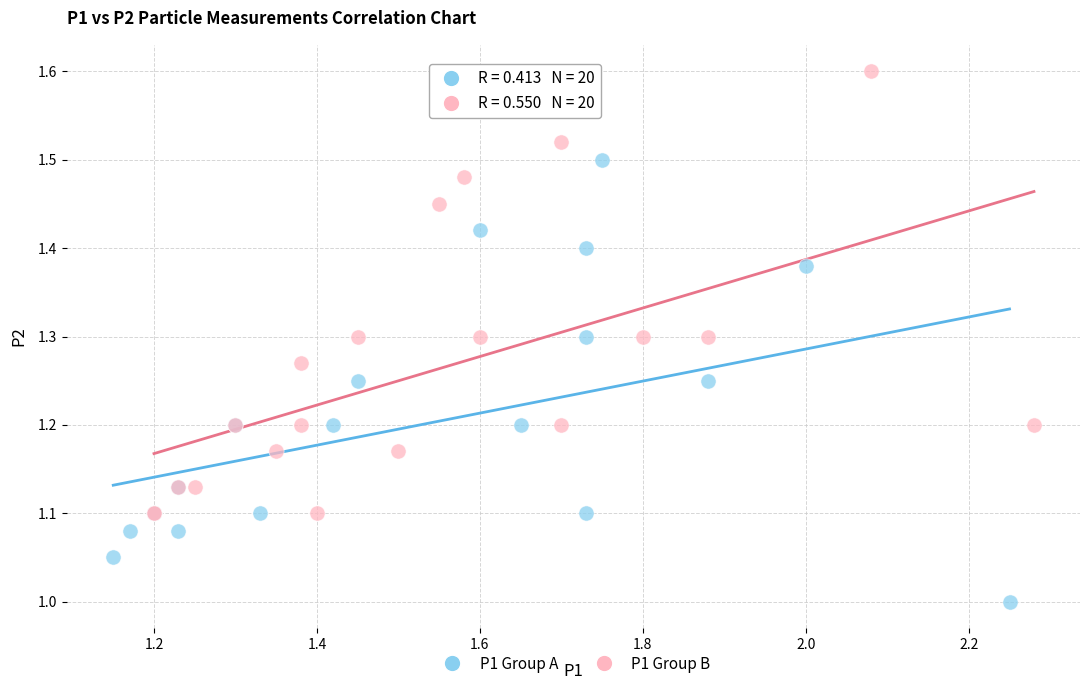

Which series contains the lowest Y value?

P1 Group A